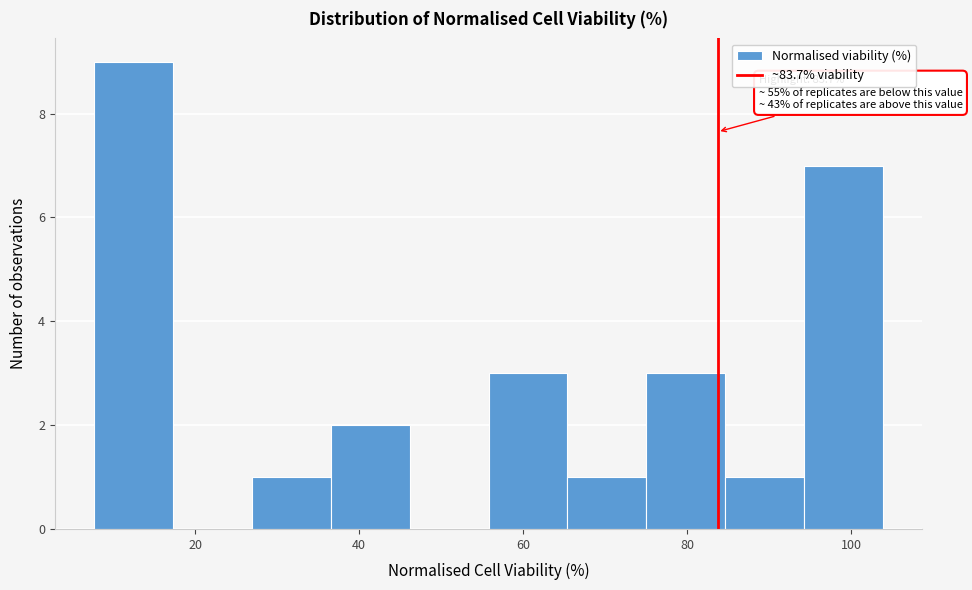

Over which range of the x-axis is the bar tallest?

8 to 18